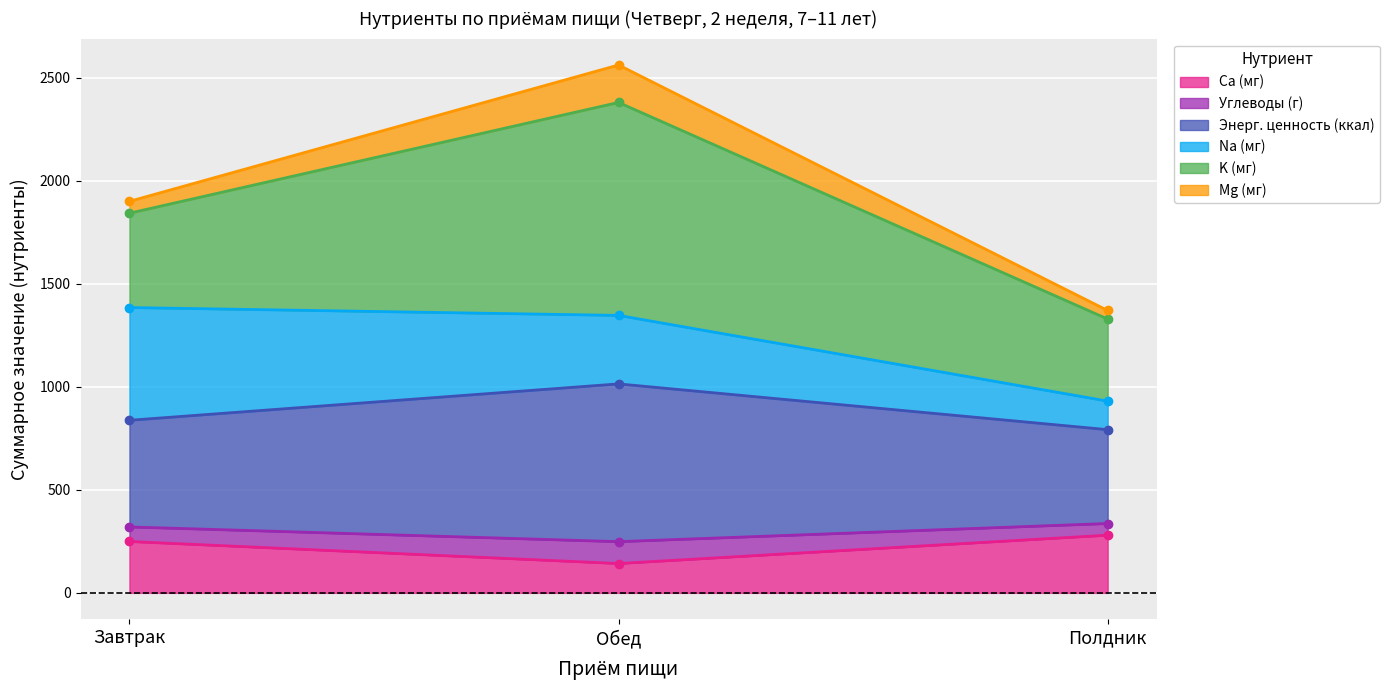

What is the minimum value shown in the chart?

142.5